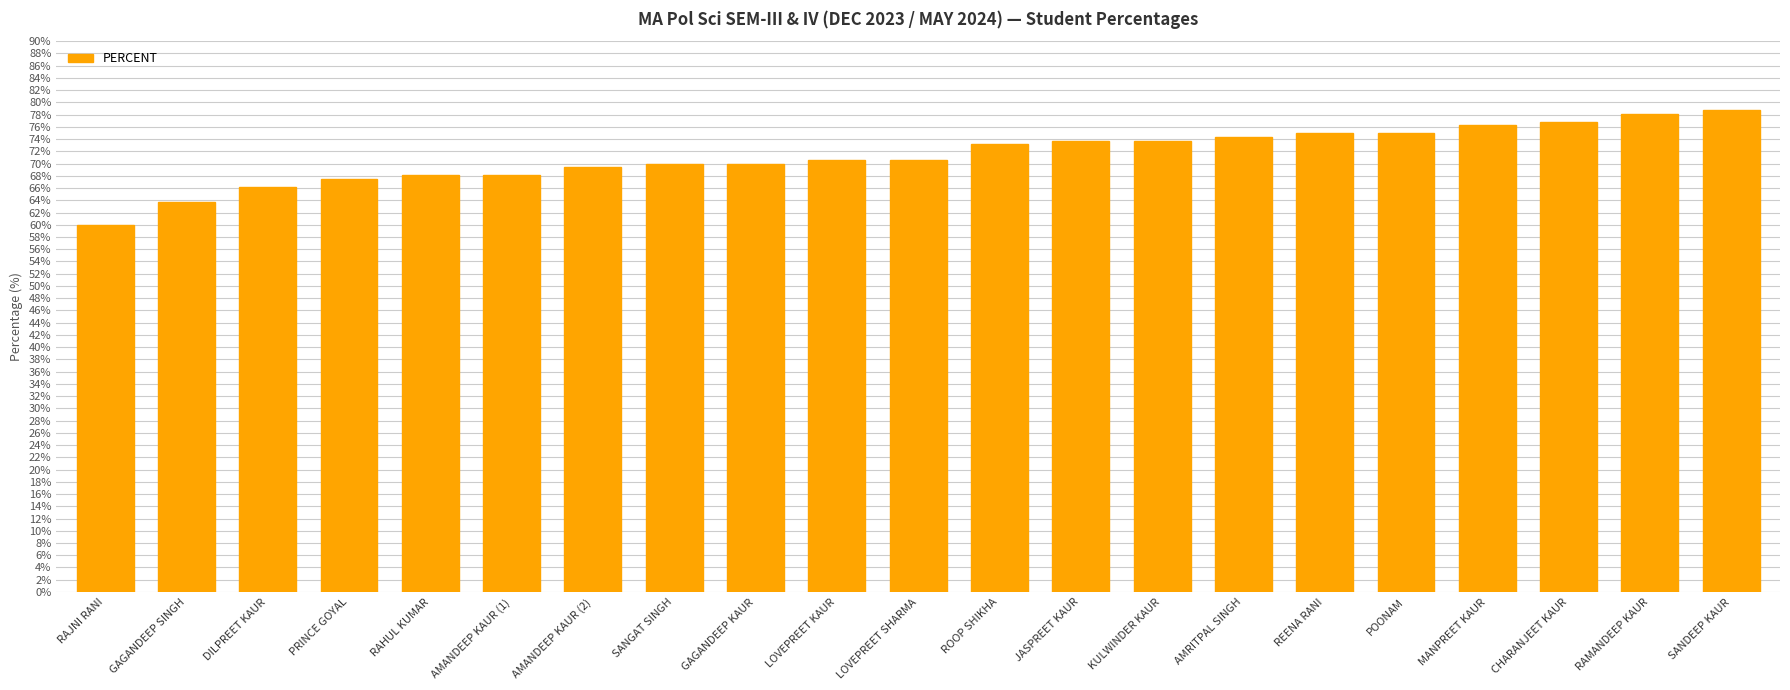

What is the value of the 7th bar from the left?

69.4